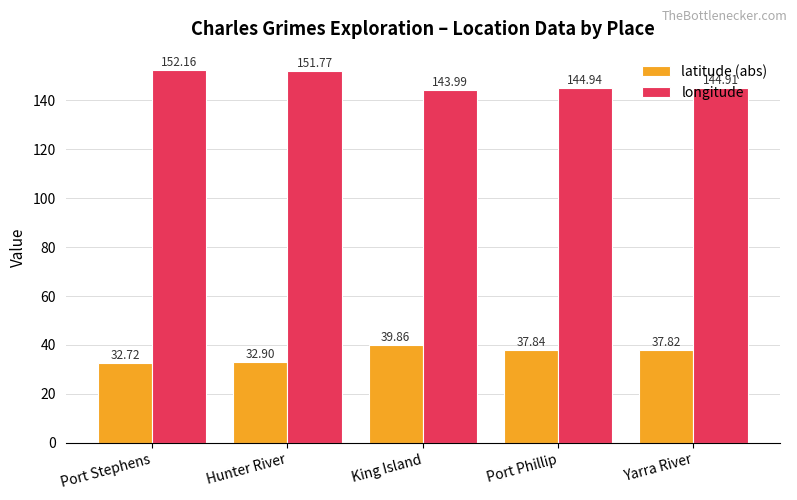

The value of latitude (abs) at Yarra River is 11.1. True or false?

False